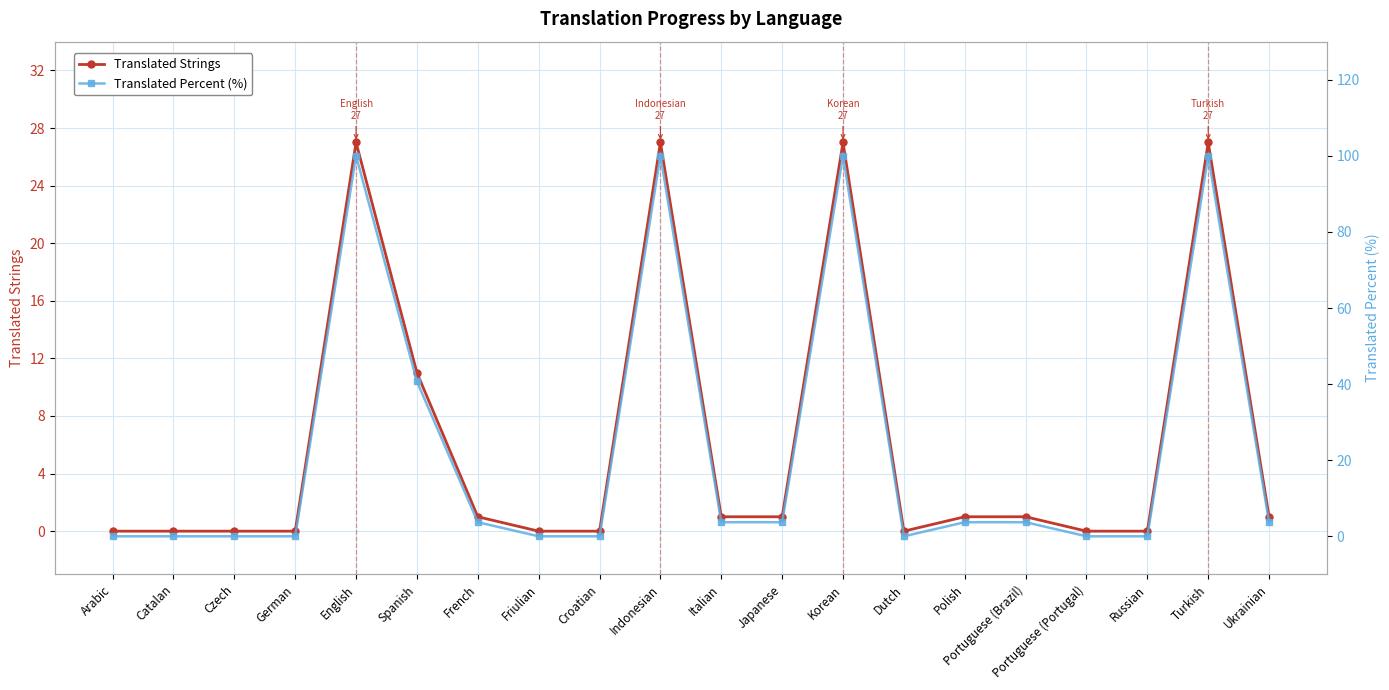

In Translated Strings, how many points are higher than both neighbors (excluding endpoints)?

4